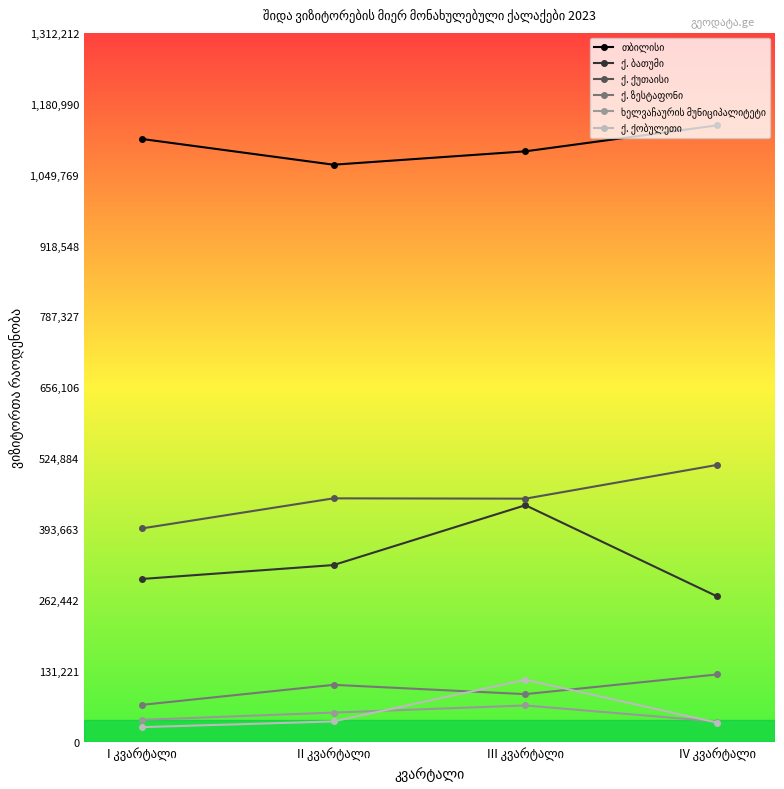

How many lines are shown in the chart?

6